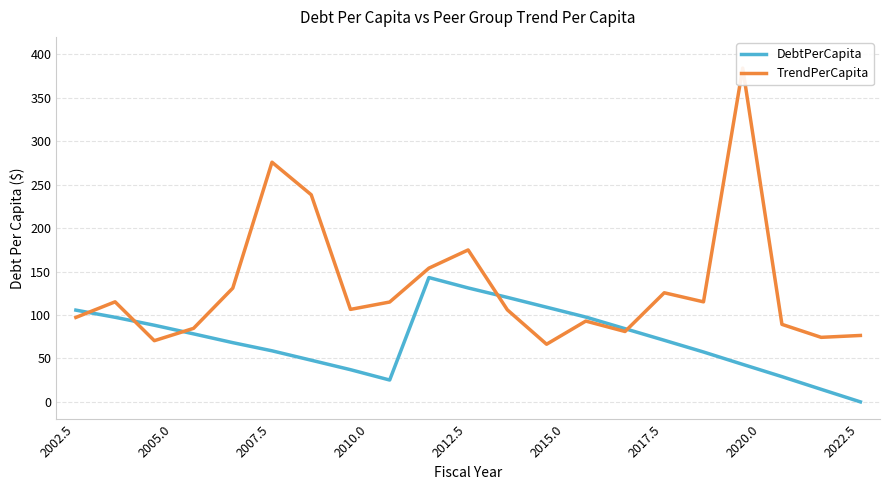

What is the maximum value for DebtPerCapita?

143.1